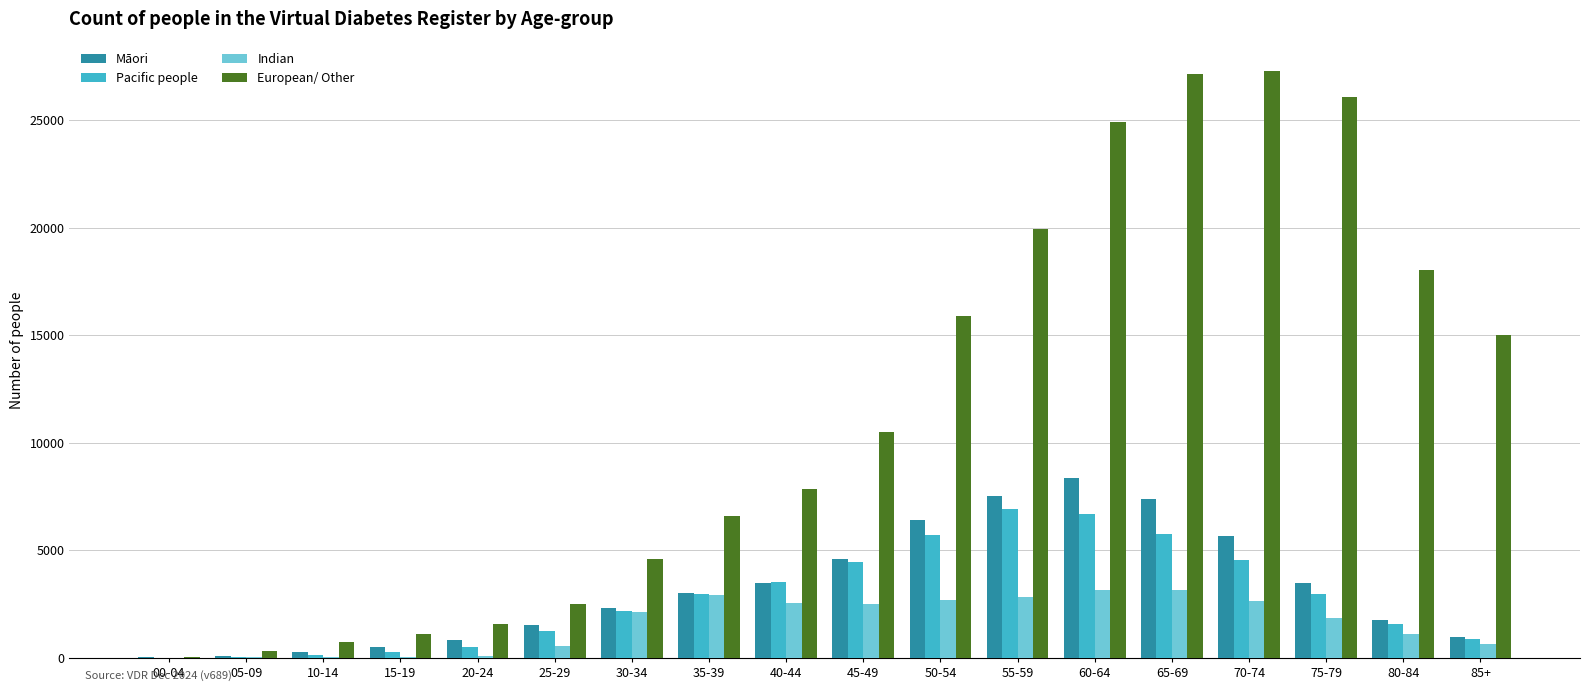

Which series changed the most between 55-59 and 60-64?

European/ Other